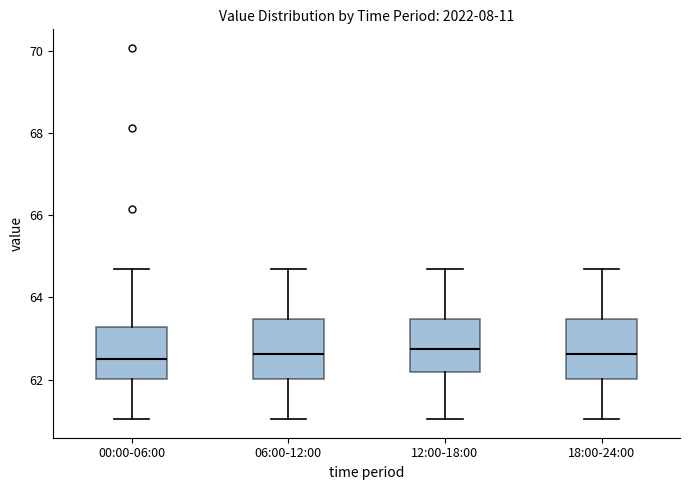

Reading left to right, read every box against the y-axis: the position of its median line, the range the box covers, and the ends of its whiskers. The values are not printed on the chart, so give them approximately, as read against the axis.

00:00-06:00: median 62.6, box 62.0 to 63.2, whiskers 61.0 to 64.8
06:00-12:00: median 62.6, box 62.0 to 63.4, whiskers 61.0 to 64.8
12:00-18:00: median 62.8, box 62.2 to 63.4, whiskers 61.0 to 64.8
18:00-24:00: median 62.6, box 62.0 to 63.4, whiskers 61.0 to 64.8